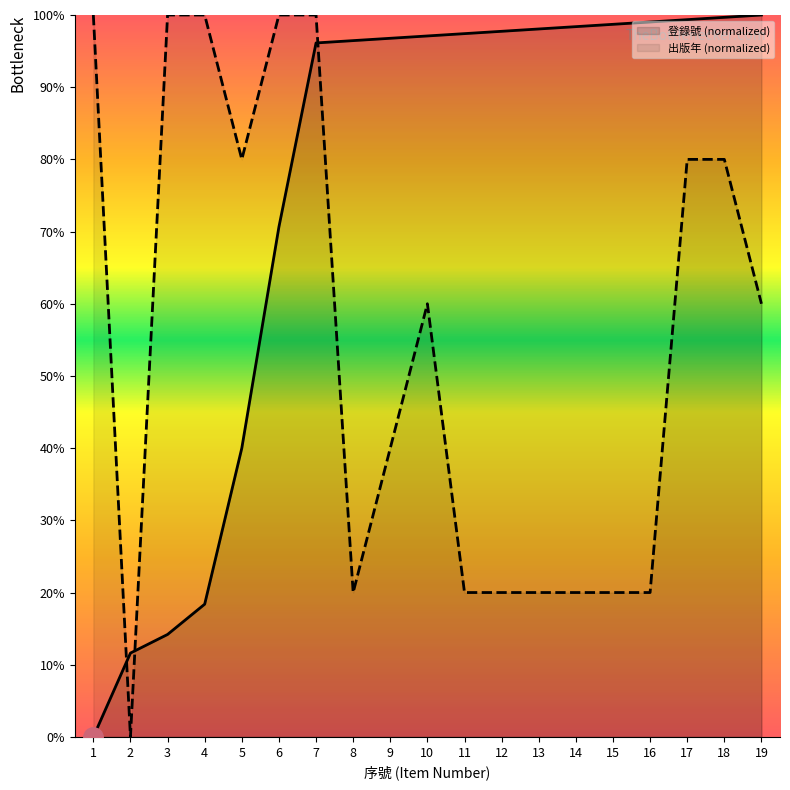

True or false: 出版年 (normalized) has more than 0 interior local peaks.

True